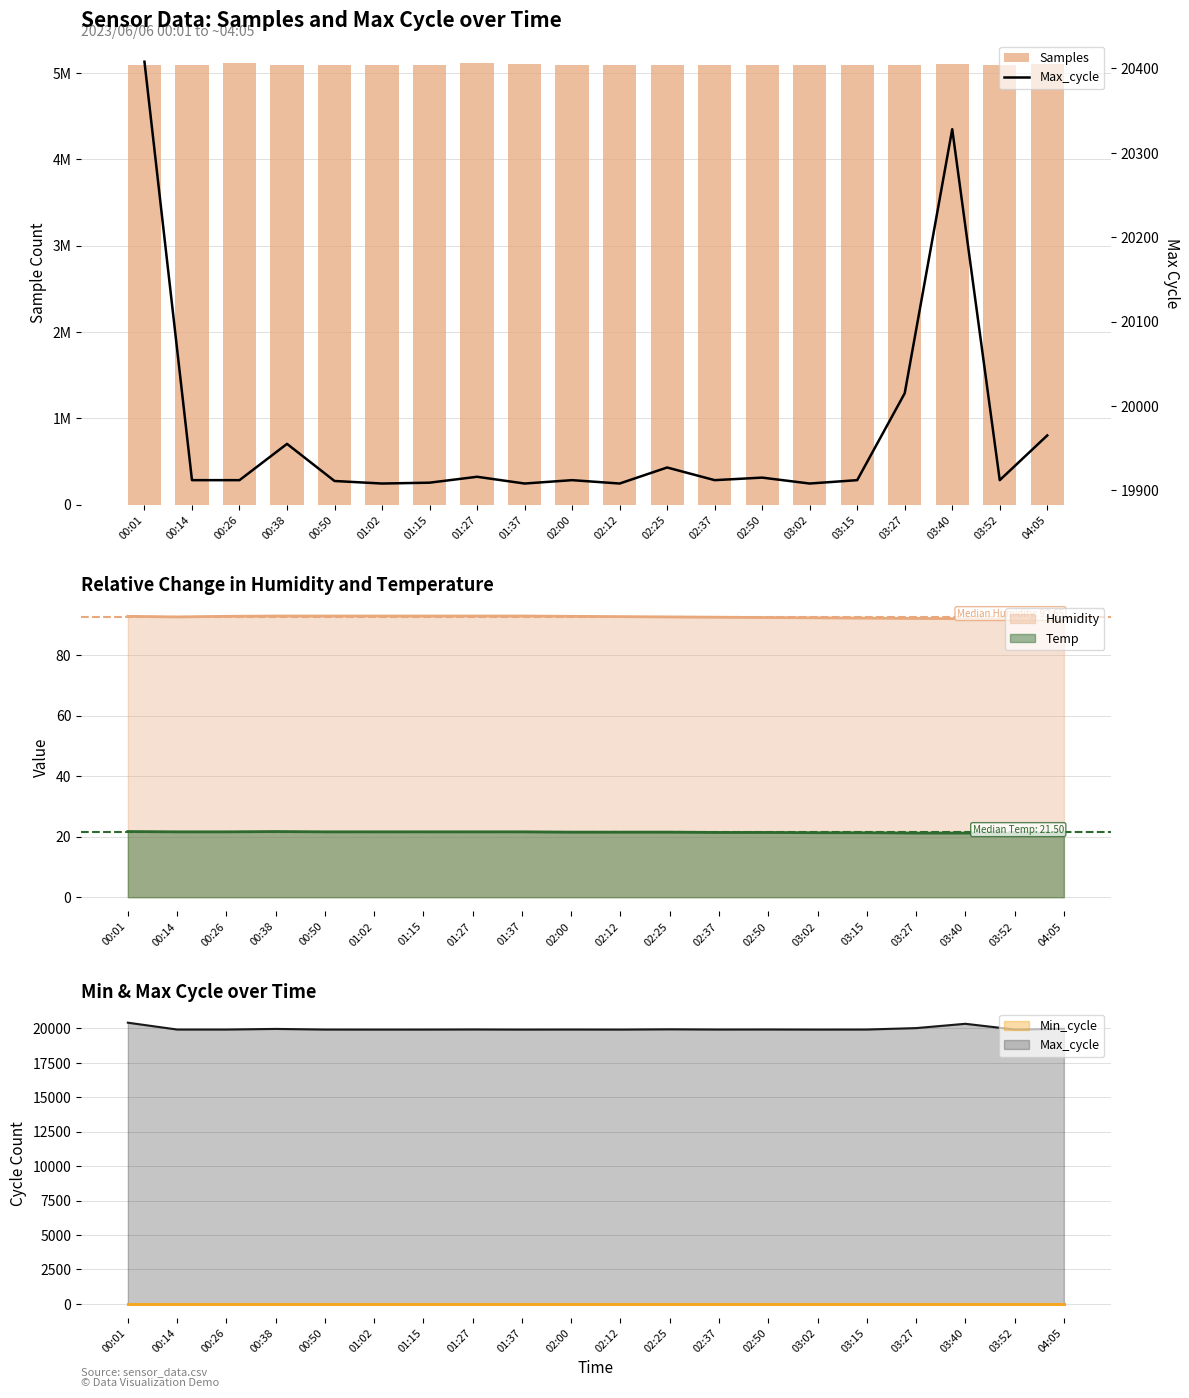

Reading left to right, list all the values displayed in this chart.

Samples: 00:01=5095273	00:14=5095001	00:26=5115136	00:38=5092275	00:50=5094698	01:02=5094585	01:15=5094738	01:27=5116907	01:37=5098358	02:00=5094500	02:12=5093000	02:25=5095200	02:37=5094100	02:50=5093800	03:02=5094300	03:15=5095100	03:27=5093421	03:40=5103060	03:52=5093185	04:05=5099883
Max_cycle: 00:01=20408	00:14=19912	00:26=19912	00:38=19955	00:50=19911	01:02=19908	01:15=19909	01:27=19916	01:37=19908	02:00=19912	02:12=19908	02:25=19927	02:37=19912	02:50=19915	03:02=19908	03:15=19912	03:27=20015	03:40=20328	03:52=19912	04:05=19965